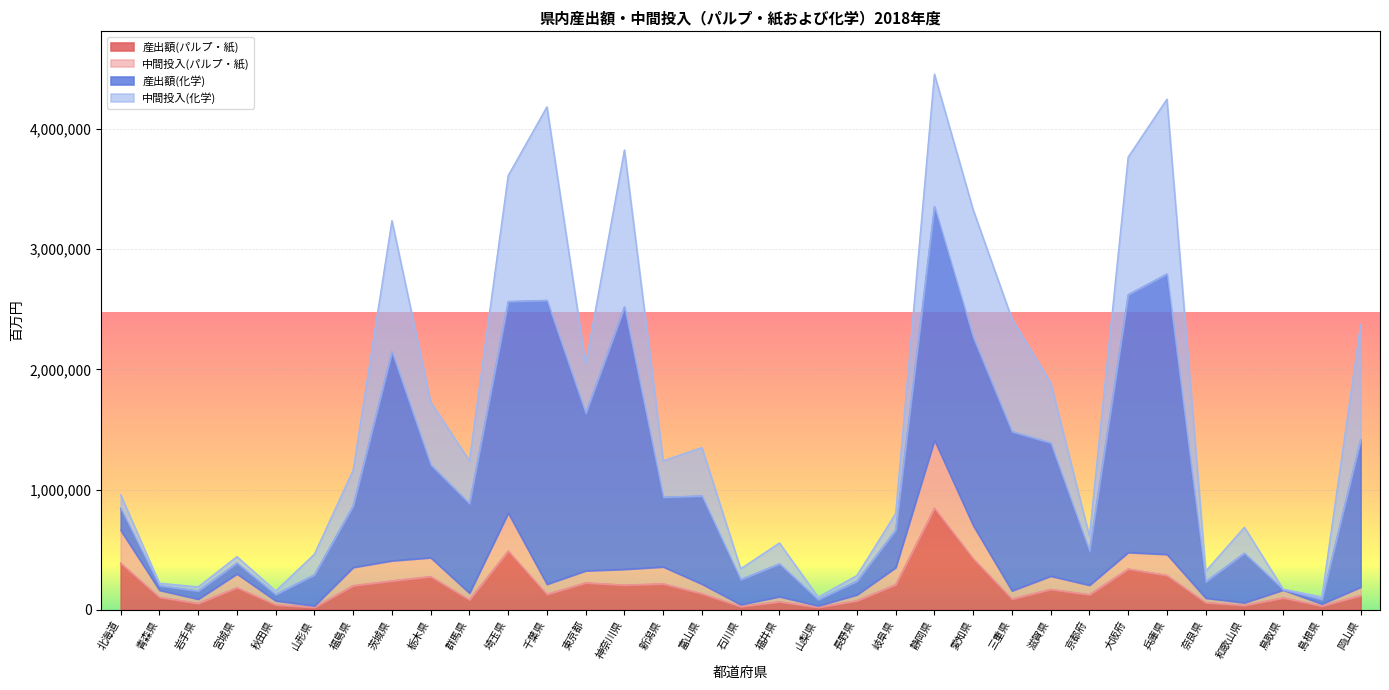

True or false: 中間投入(パルプ・紙) has a value of 35918 at 和歌山県.

False